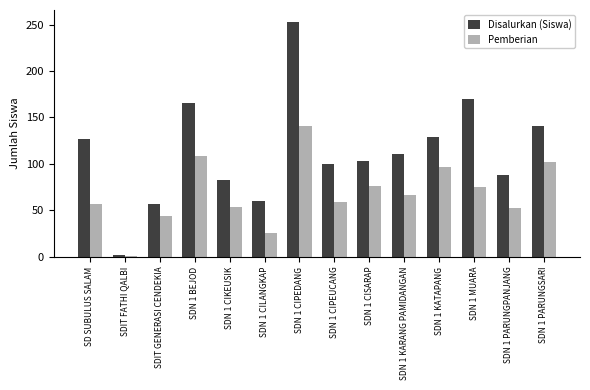

Between SDN 1 CIKEUSIK and SDN 1 KATAPANG, which series saw the biggest shift?

Disalurkan (Siswa)